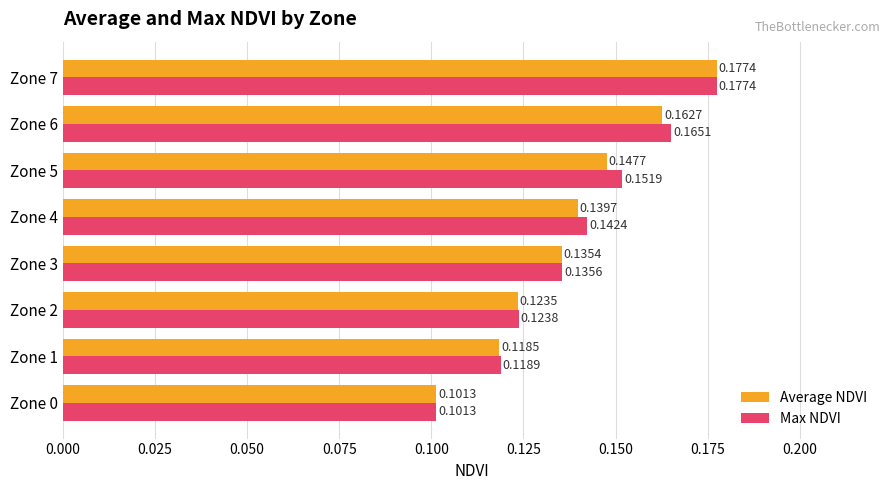

Which series has the largest total across all categories?

Max NDVI